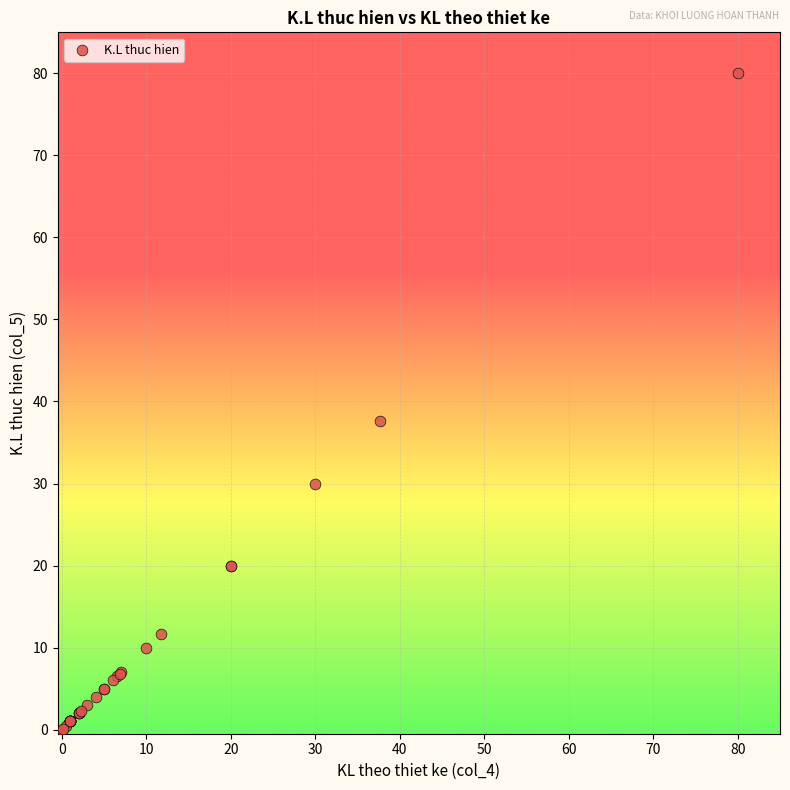

What Y value in the scatter plot is closest to 40?

37.6